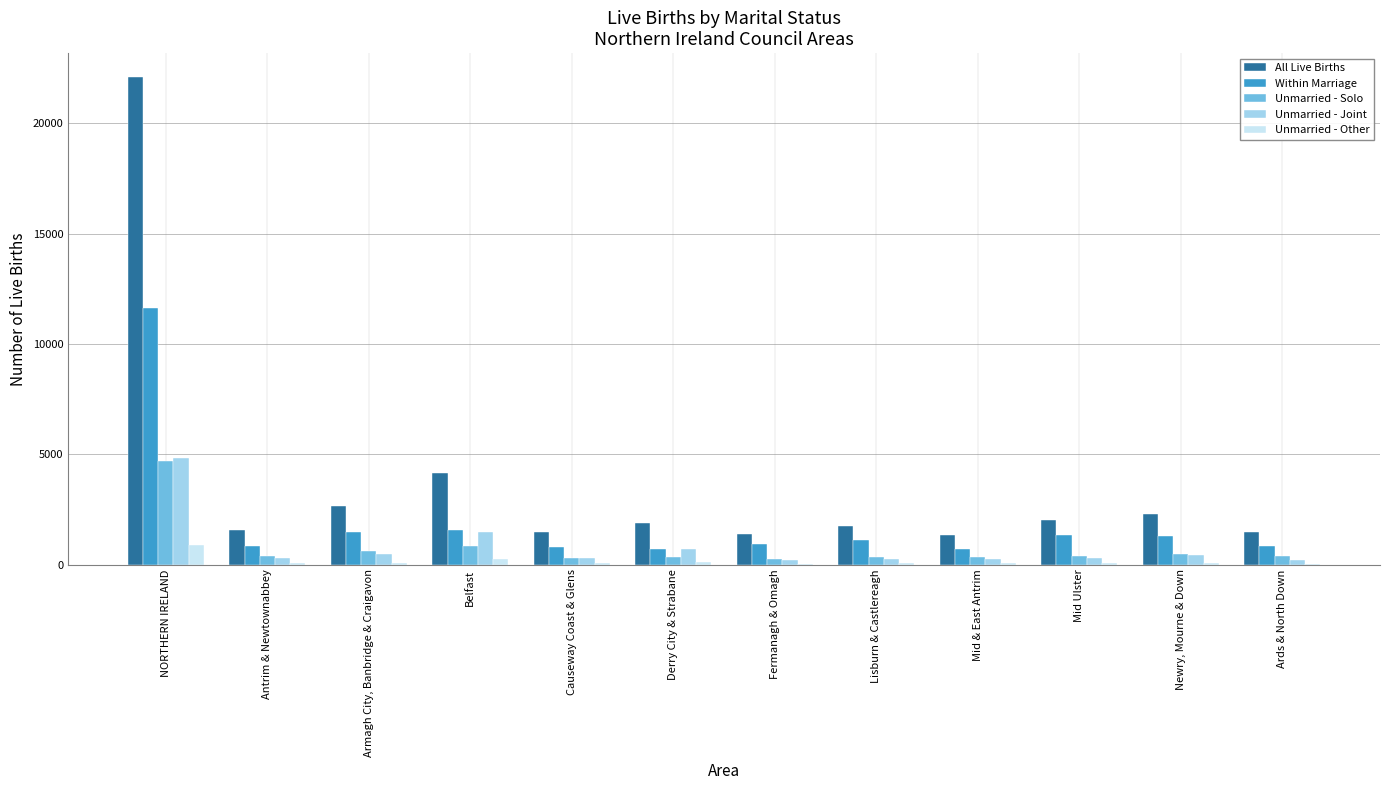

Which series has the largest total across all categories?

All Live Births